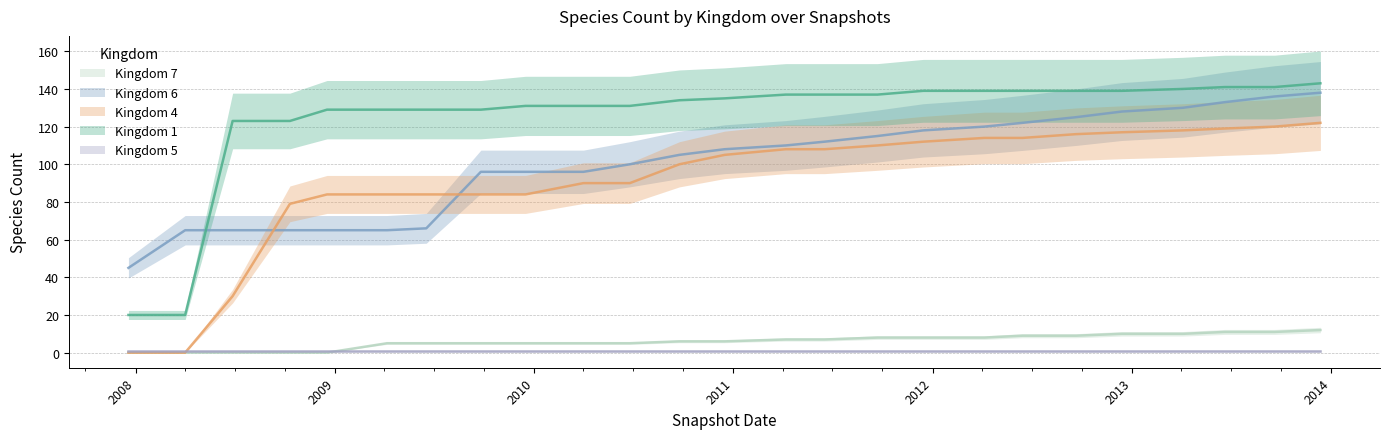

True or false: 4 and 1 intersect in this chart.

False